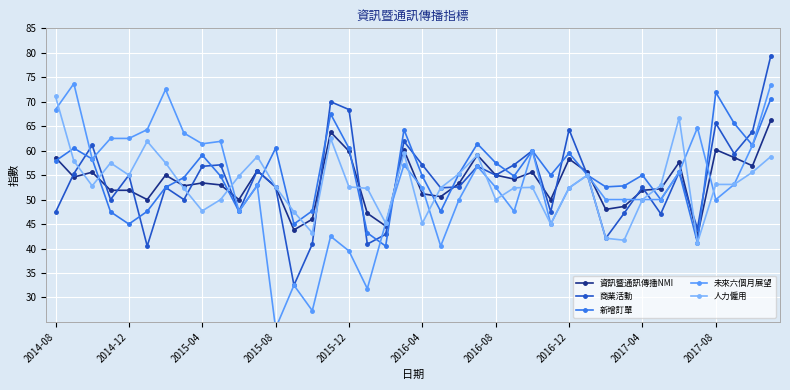

In 商業活動, how many points are lower than both neighbors (excluding endpoints)?

13